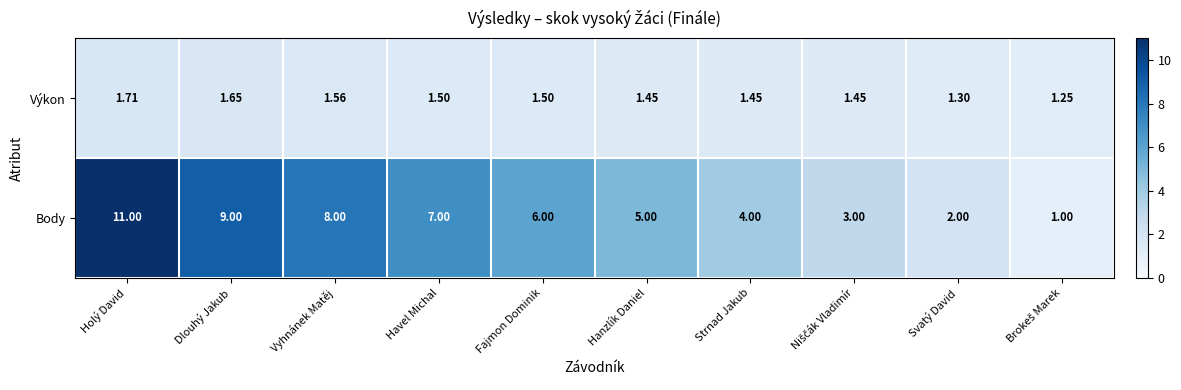

At which label does Body first exceed 6?

Holý David